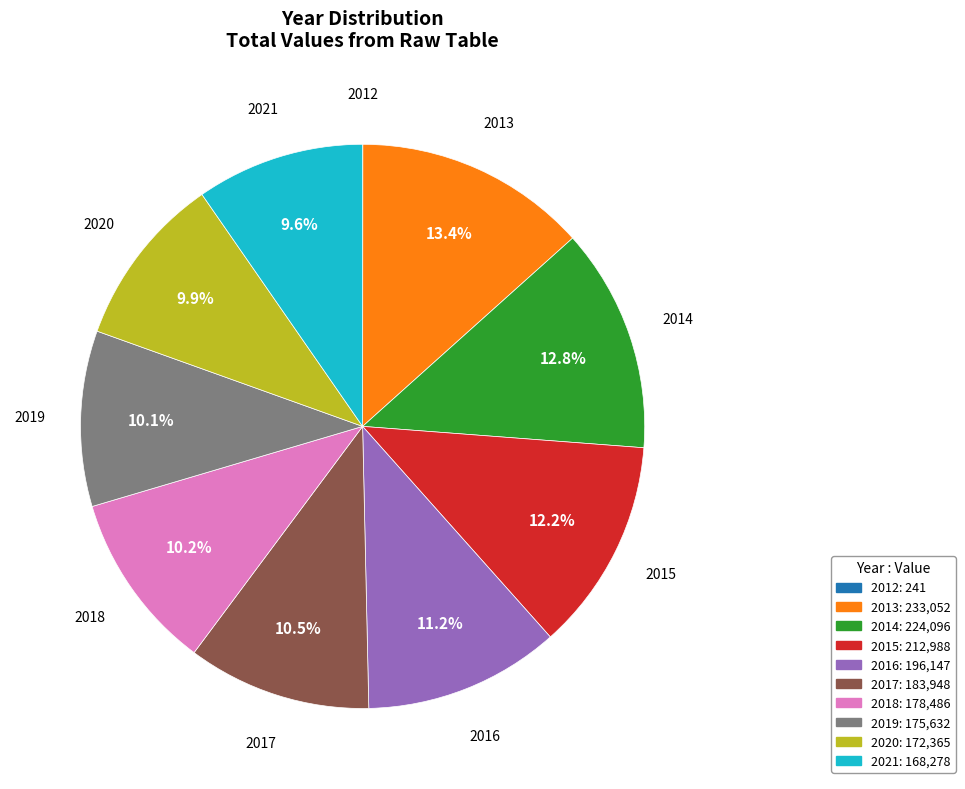

The 2015 slice represents 12% of the pie. True or false?

True